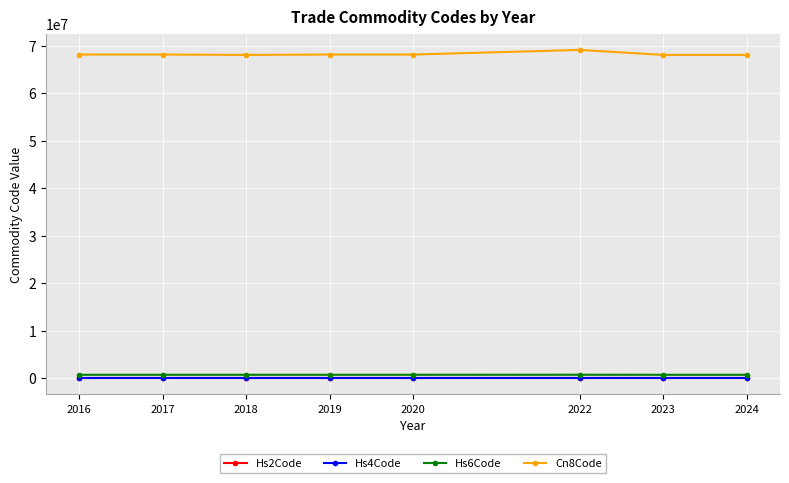

The value of Cn8Code at 2022 is 69072100. True or false?

True